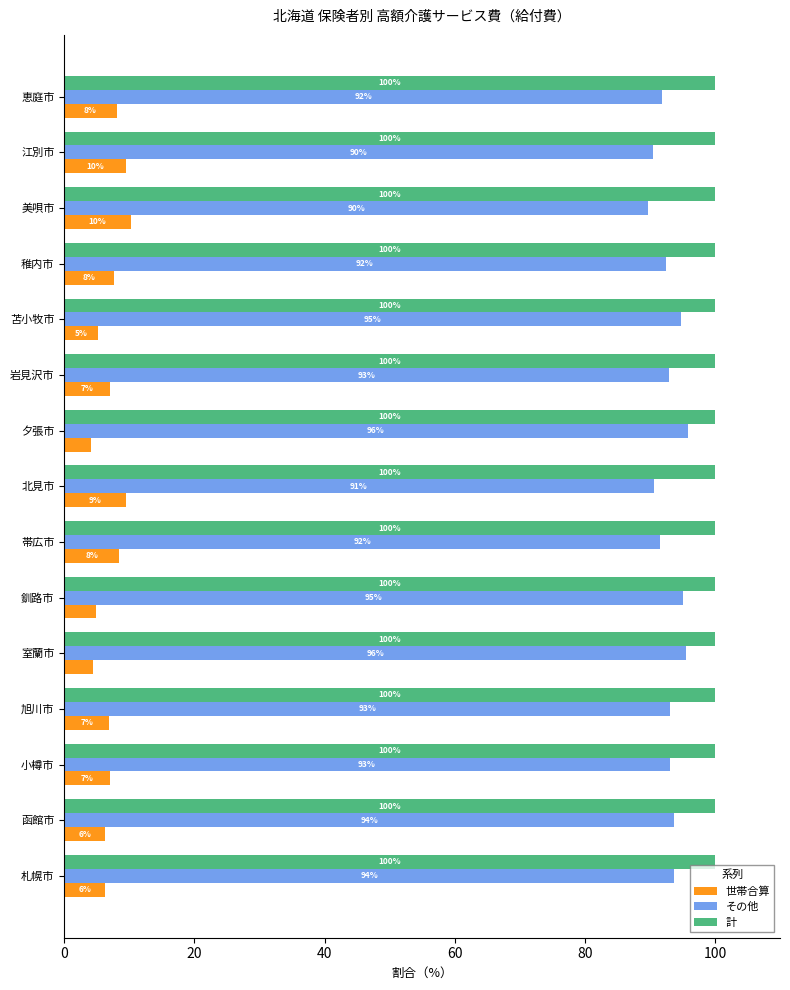

What is the approximate value of 計 at 江別市?

100.0